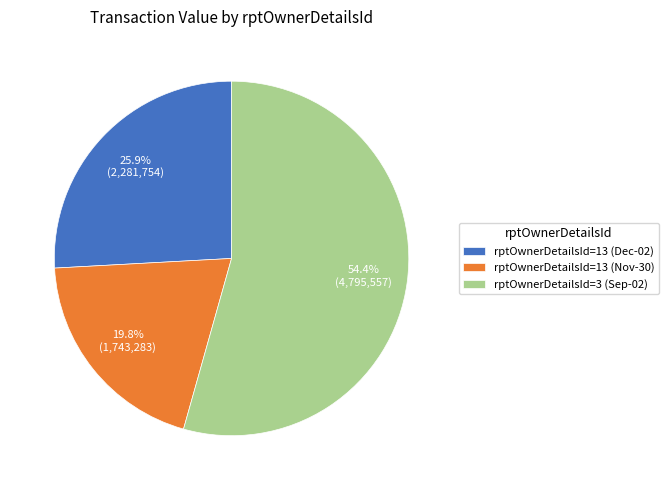

How many segments does this pie chart have?

3